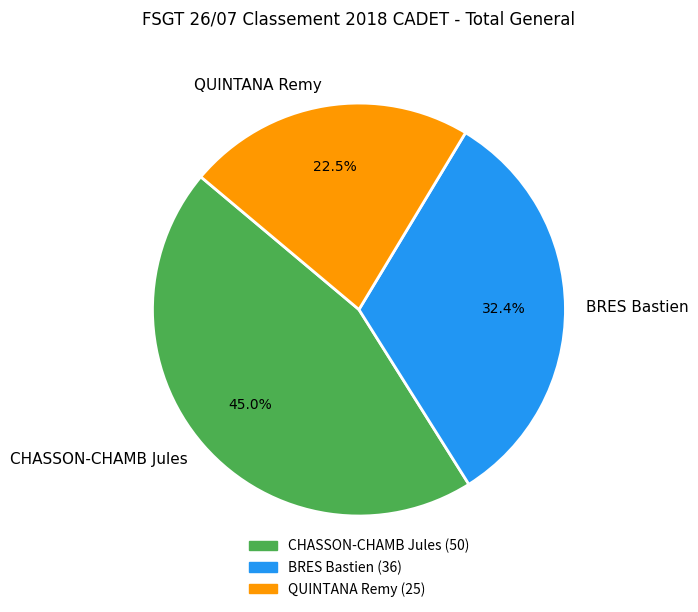

Which slice is the largest?

CHASSON-CHAMB Jules